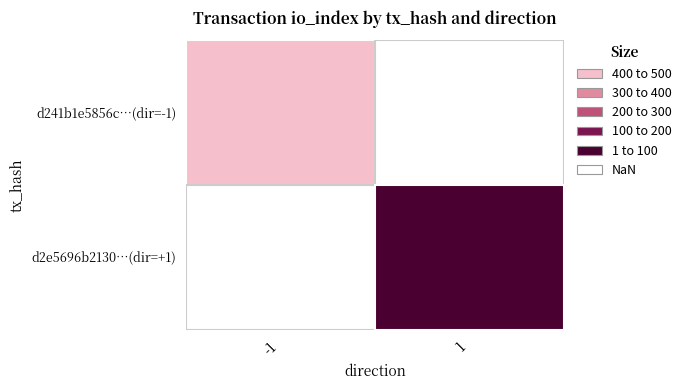

True or false: d2e5696b21309fa79e385ad8f7514e9685668af has a value of 2 at direction.

False